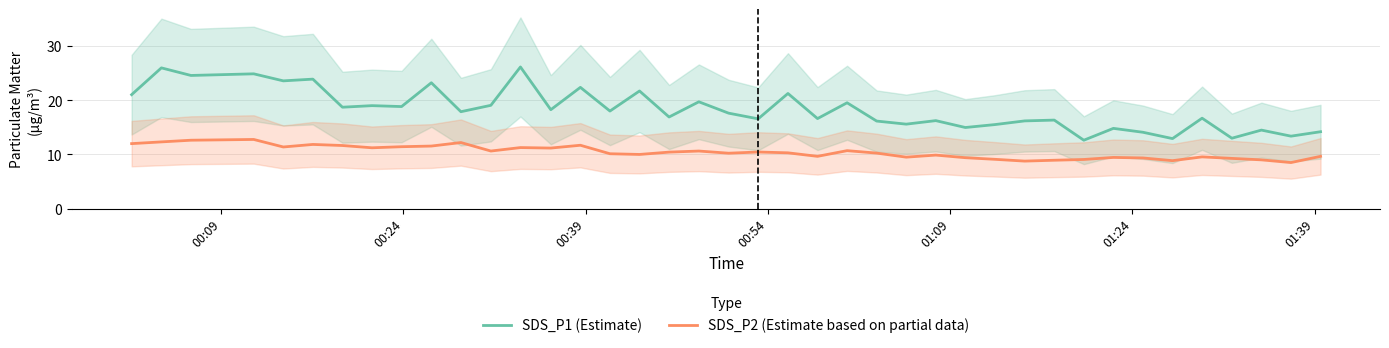

What are all the series names shown in the legend?

SDS_P1 (Estimate), SDS_P2 (Estimate based on partial data)